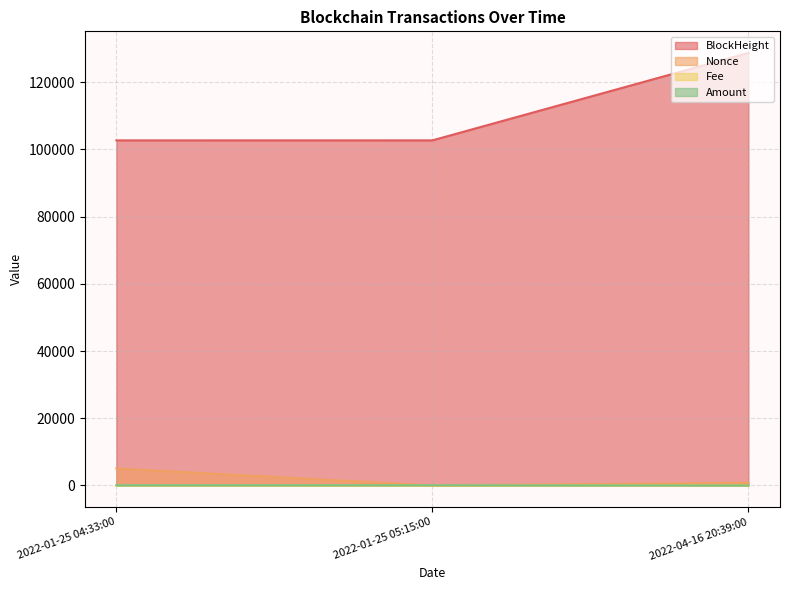

Which series has the largest range (max minus min)?

BlockHeight